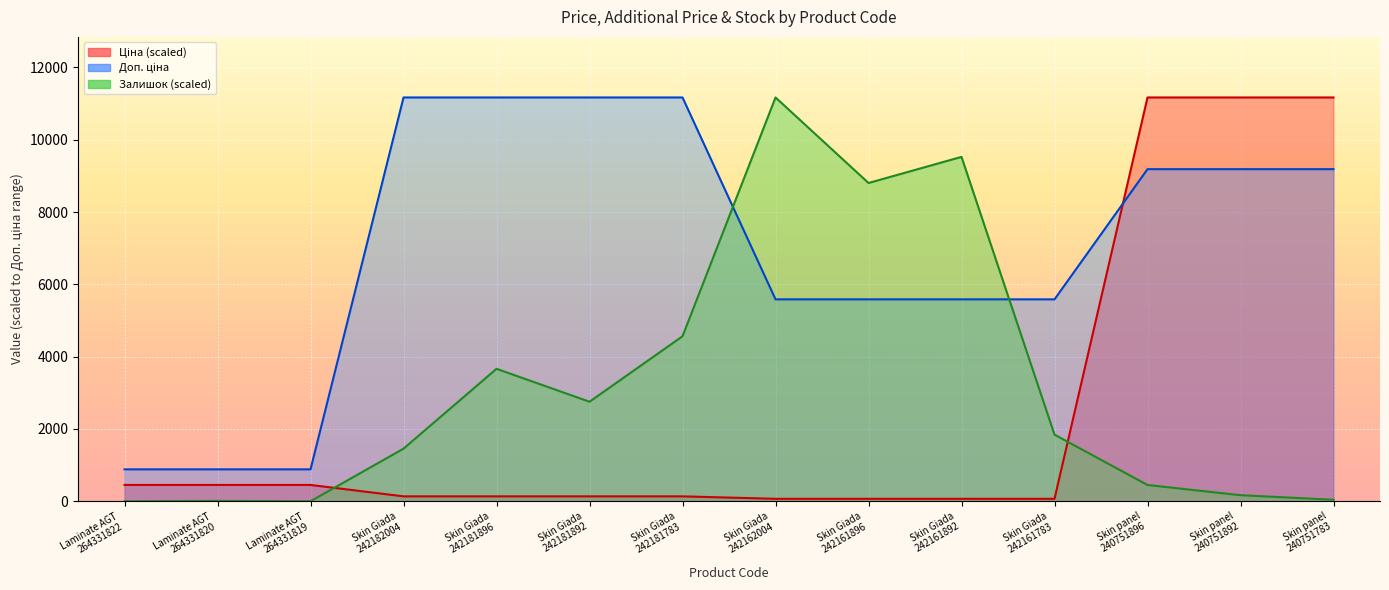

Where does the Ціна series first go above 135?

Laminate AGT
264331822